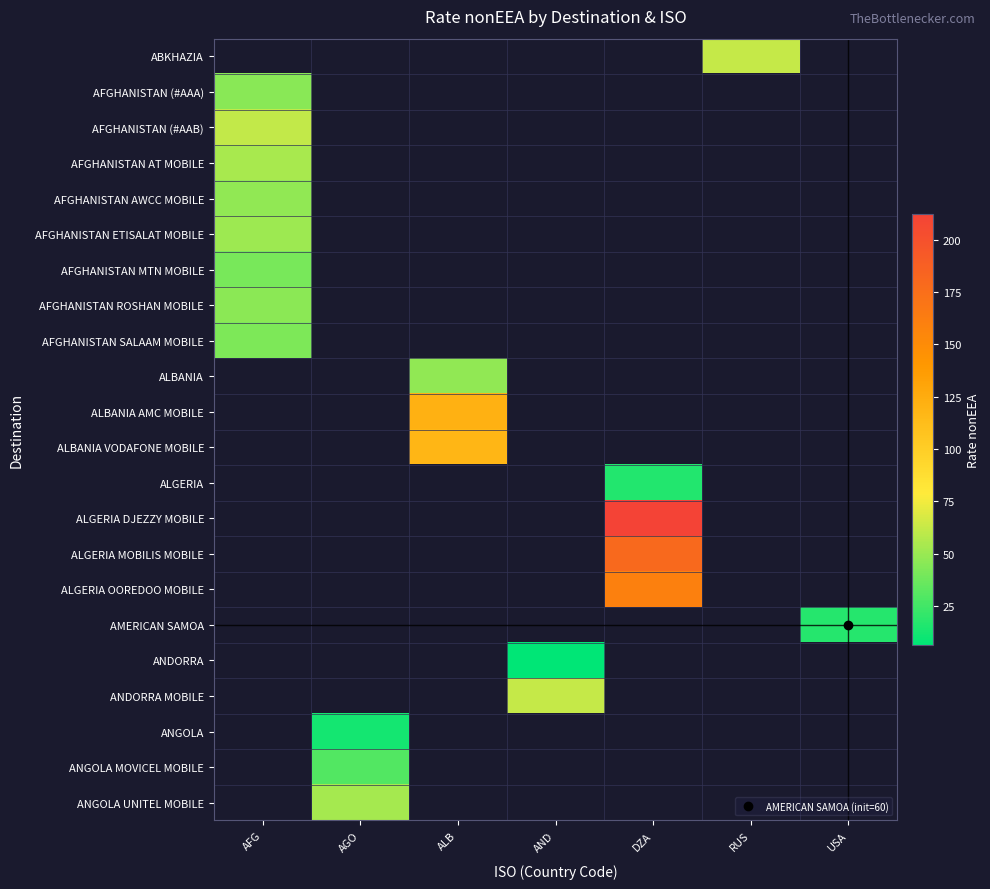

True or false: ALBANIA VODAFONE MOBILE has a value of 179.4 at ALB.

False